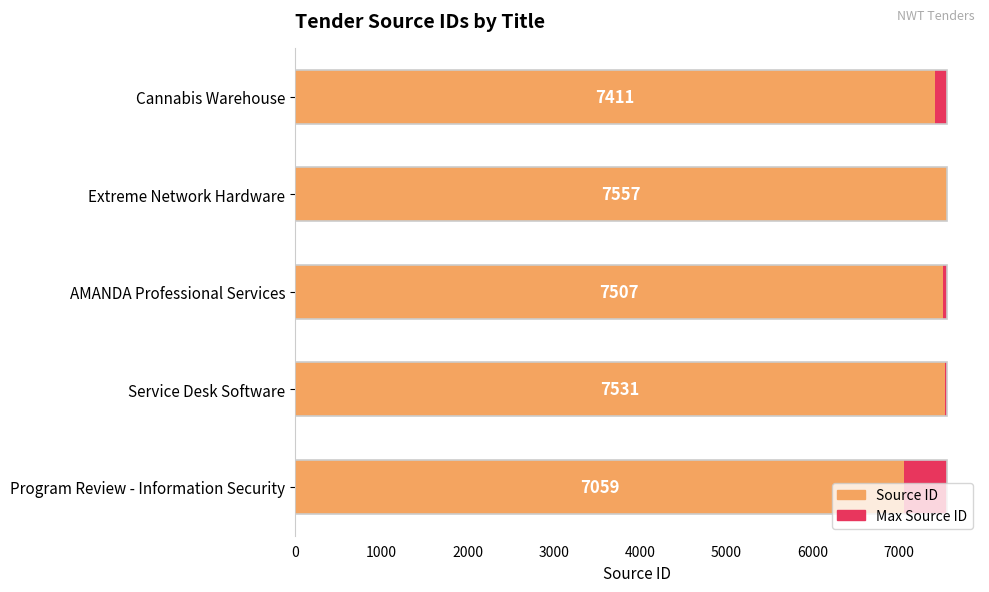

List the series in order of their peak value, highest first.

Source ID, Max Source ID